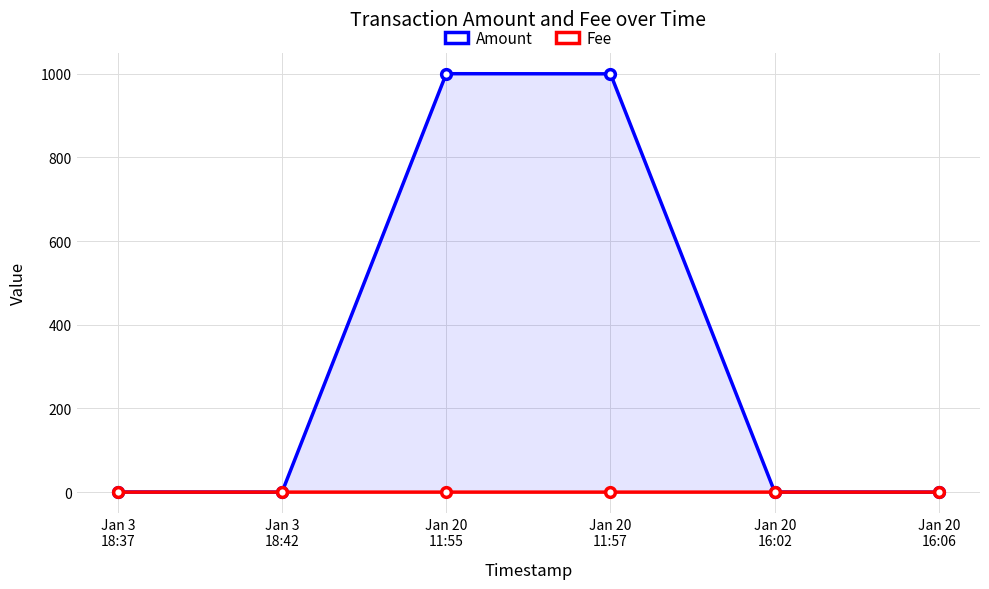

Reading left to right, what are all the values shown in this chart?

Amount: Jan 3
18:37=0.3	Jan 3
18:42=0.0	Jan 20
11:55=1000.3	Jan 20
11:57=1000.0	Jan 20
16:02=0.3	Jan 20
16:06=0.0
Fee: Jan 3
18:37=0.0	Jan 3
18:42=0.0	Jan 20
11:55=0.0	Jan 20
11:57=0.0	Jan 20
16:02=0.0	Jan 20
16:06=0.0